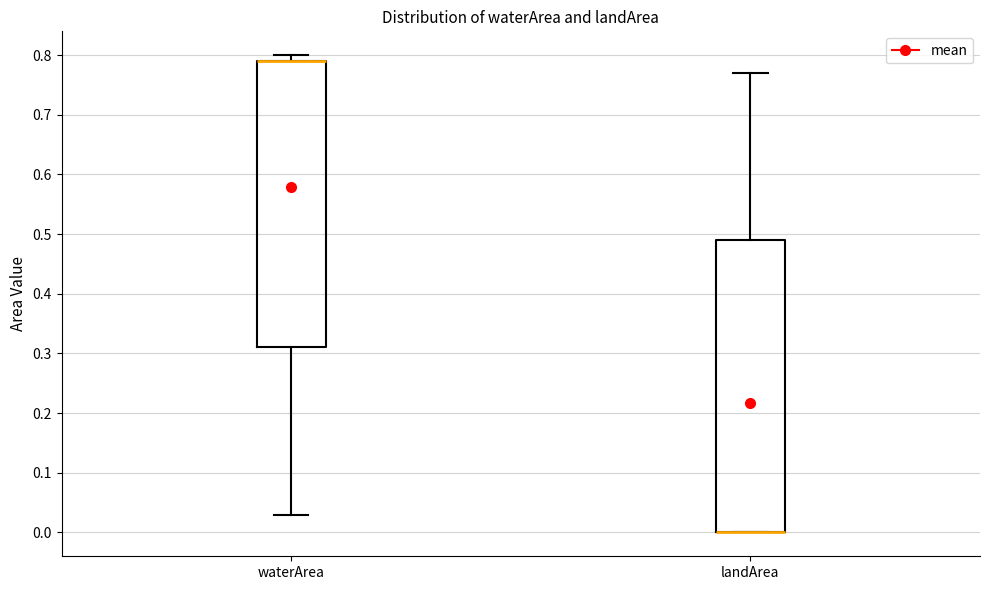

Reading left to right, read every box against the y-axis: the position of its median line, the range the box covers, and the ends of its whiskers. The values are not printed on the chart, so give them approximately, as read against the axis.

waterArea: median 0.79 (drawn on the box's upper edge), box 0.31 to 0.79, whiskers 0.03 to 0.80
landArea: median 0.00 (drawn on the box's lower edge), box 0.00 to 0.49, whiskers 0.00 to 0.77